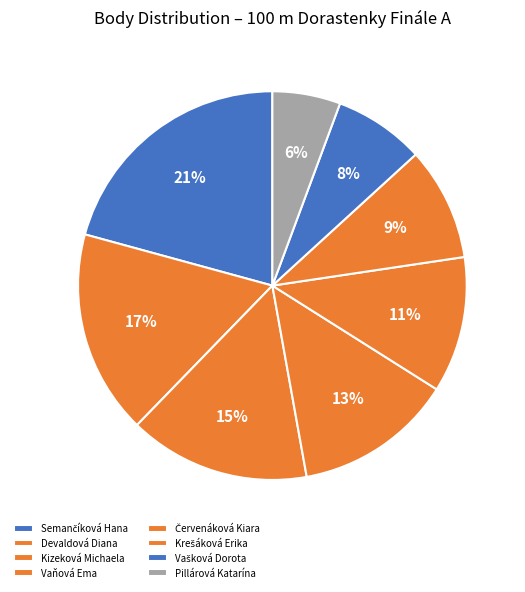

Which slice is the largest?

Semančíková Hana